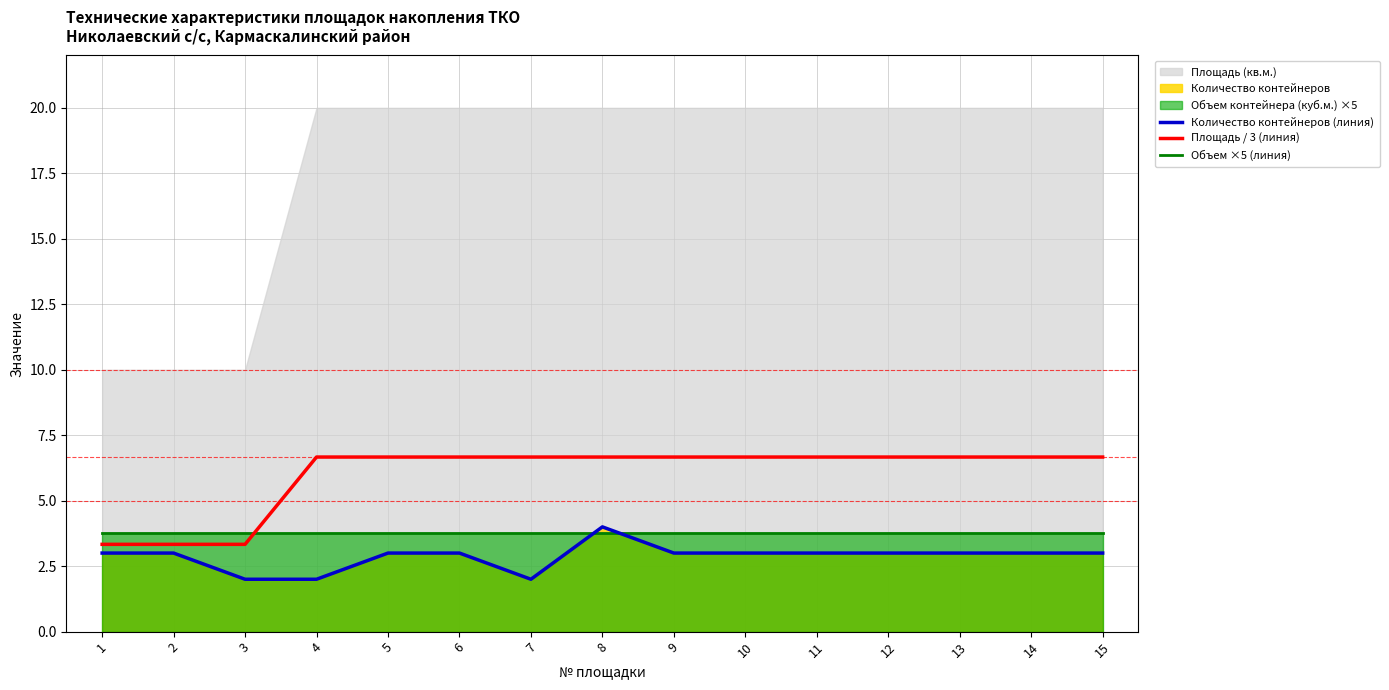

True or false: Объем ×5 (линия) and Площадь / 3 (линия) intersect in this chart.

True